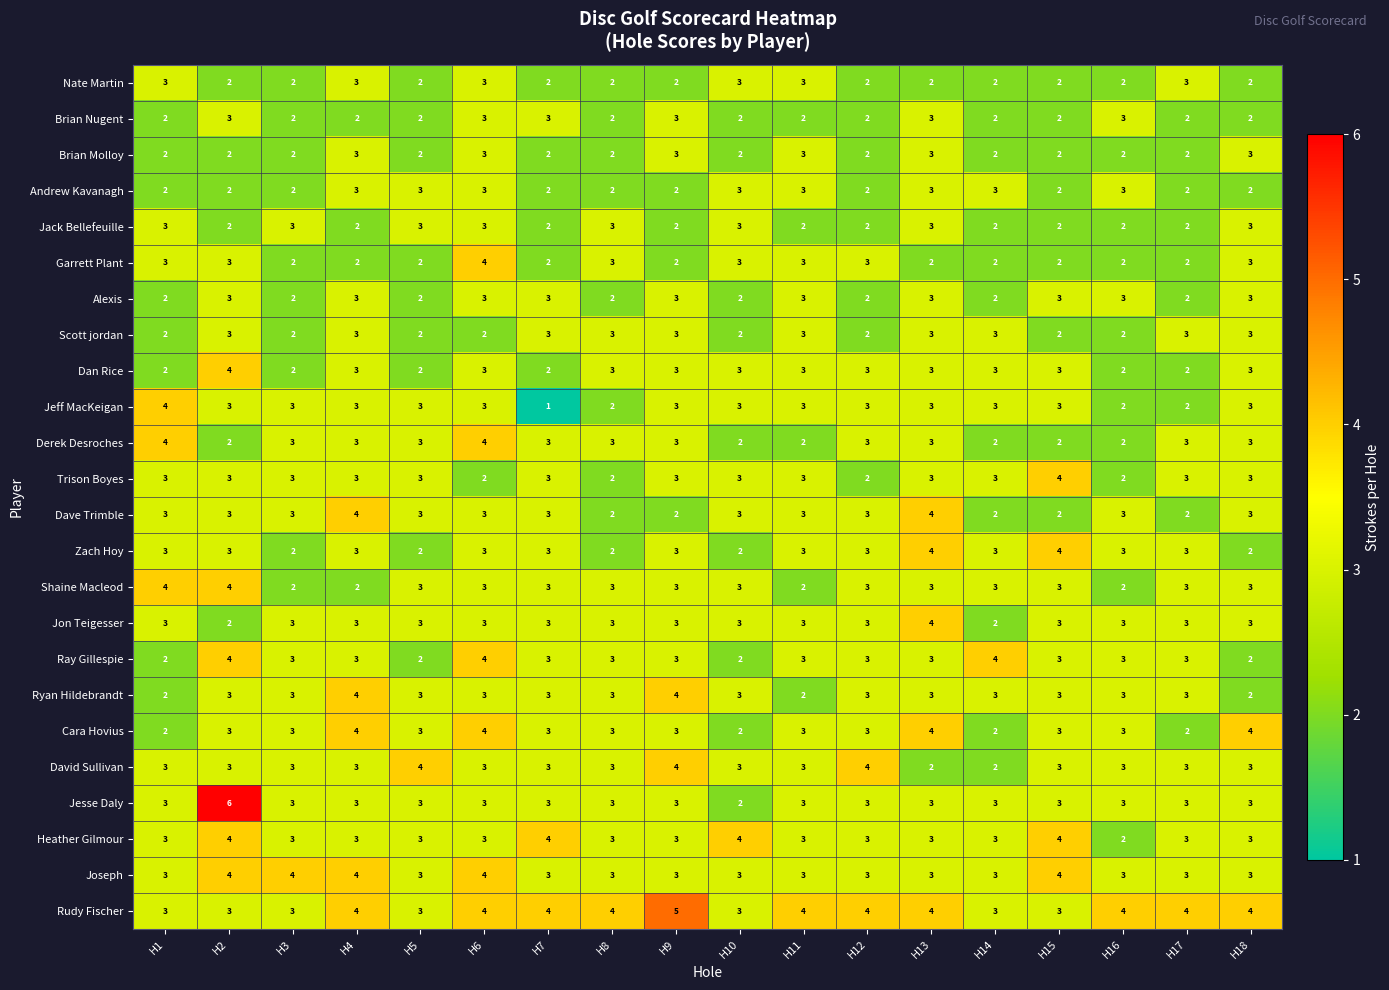

The value of Trison Boyes at H10 is 5. True or false?

False